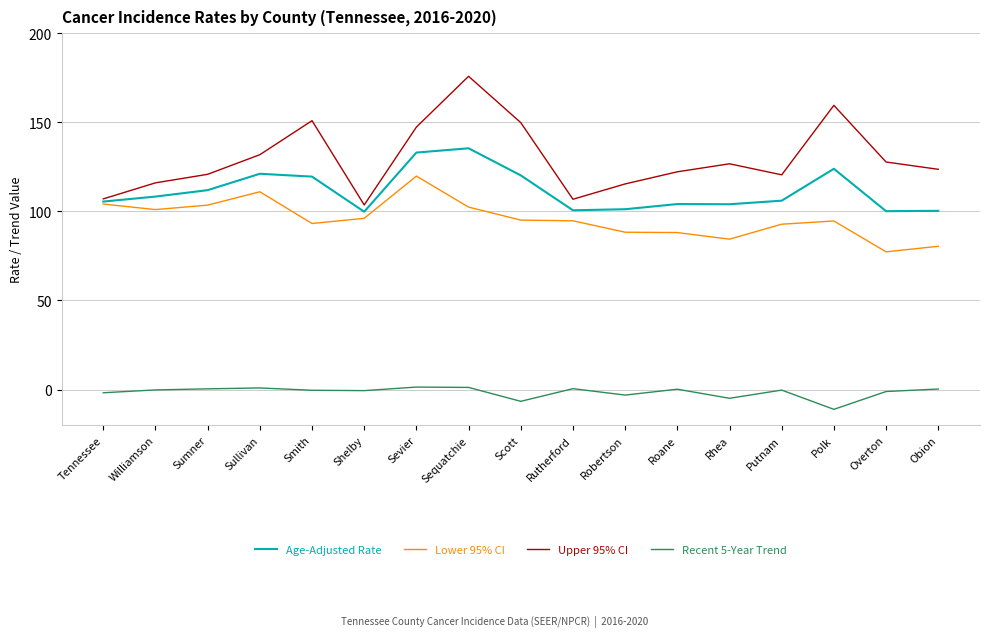

True or false: Upper 95% CI and Recent 5-Year Trend cross at least once.

False